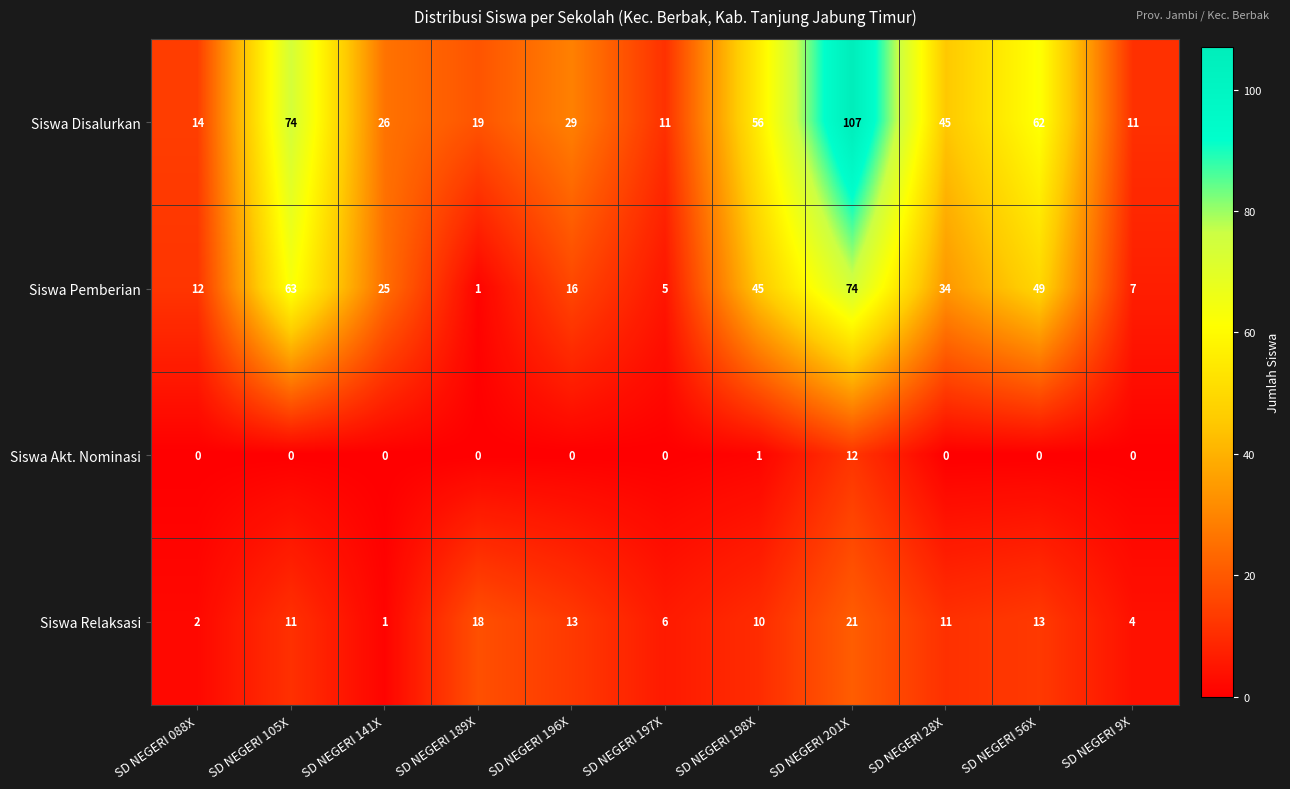

Rank the series by their maximum value, from highest to lowest.

Siswa Disalurkan, Siswa Pemberian, Siswa Relaksasi, Siswa Akt. Nominasi